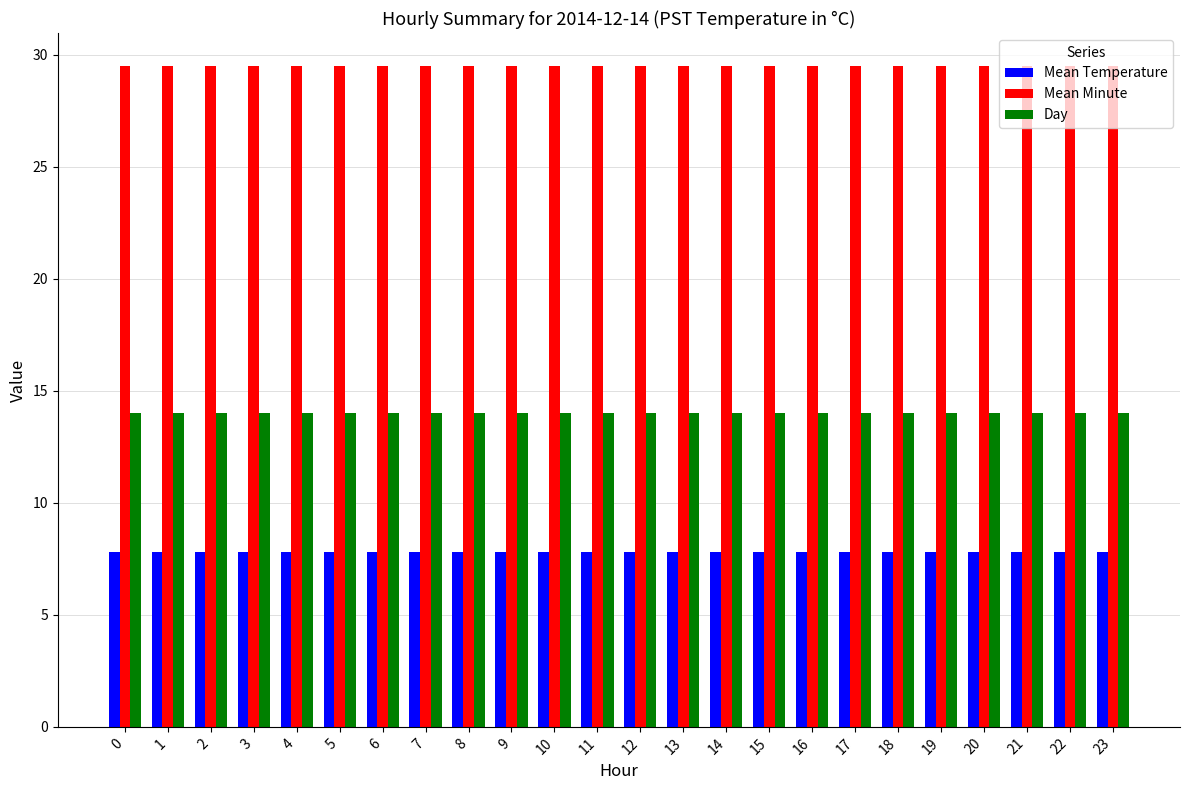

At 20, list the series in order from largest to smallest.

Mean Minute, Day, Mean Temperature